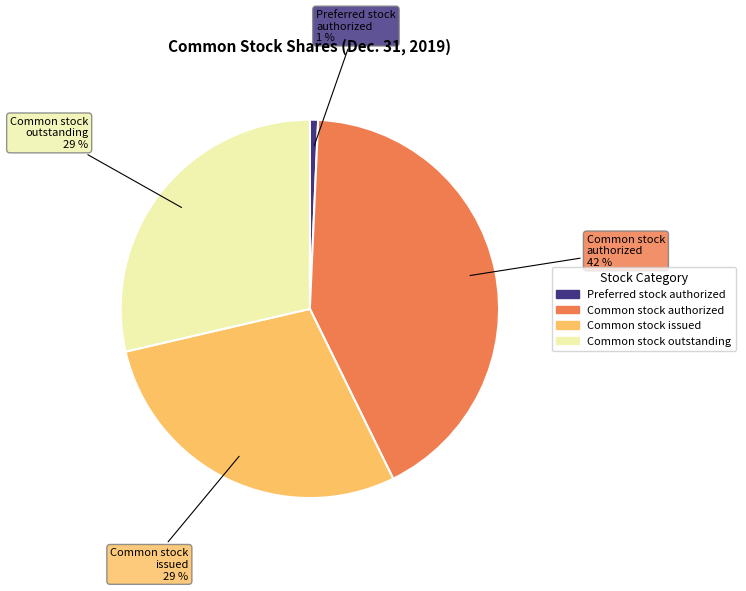

Is the sum of Common stock issued and Preferred stock authorized greater than half?

No